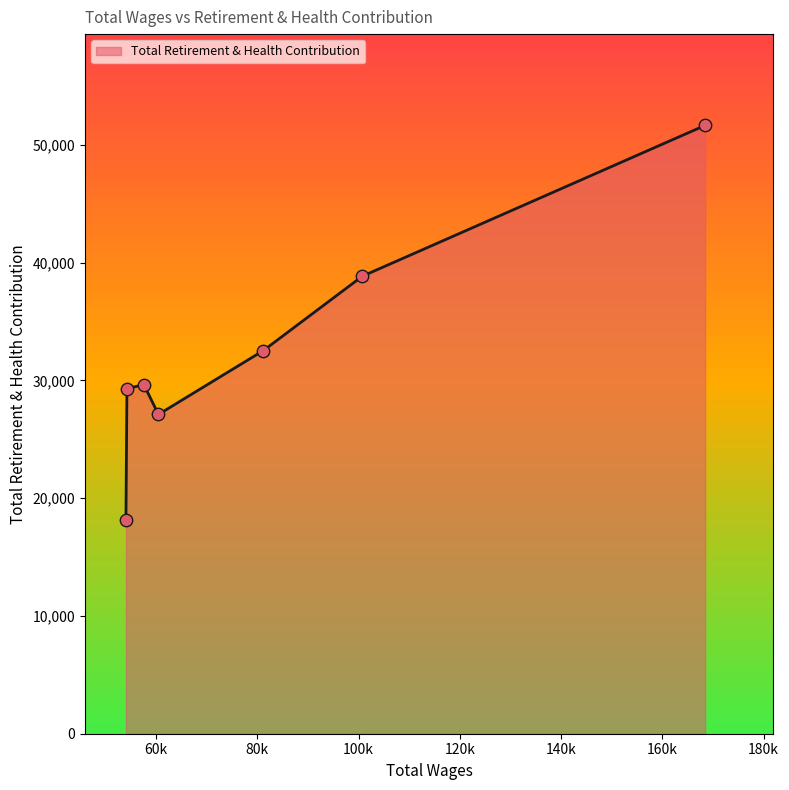

What is the sum of all values?

227268